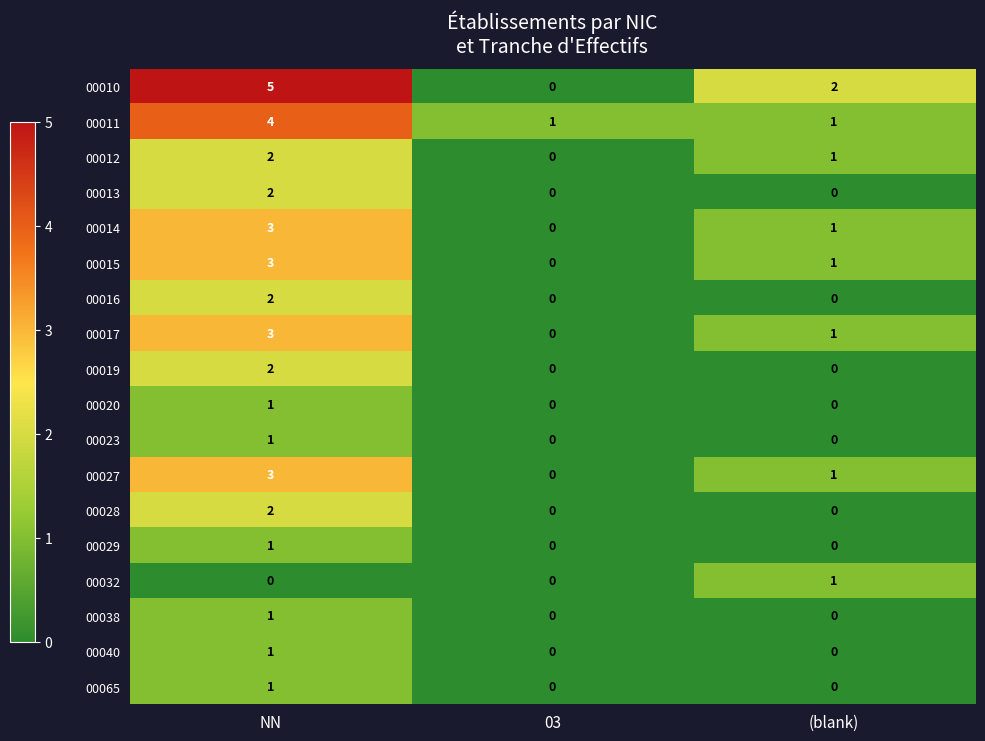

Is it true that 00011 equals 4 at NN?

True